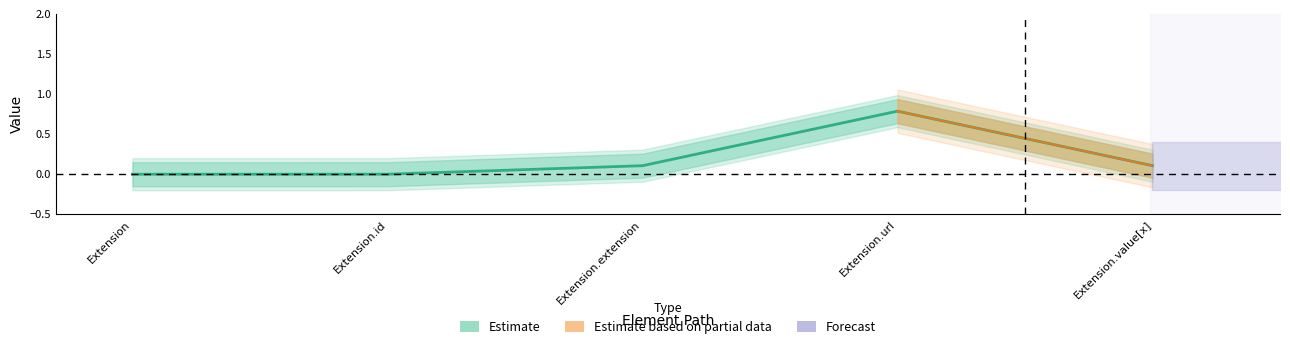

Is it true that the value at Extension.value[x] is 0.1?

False